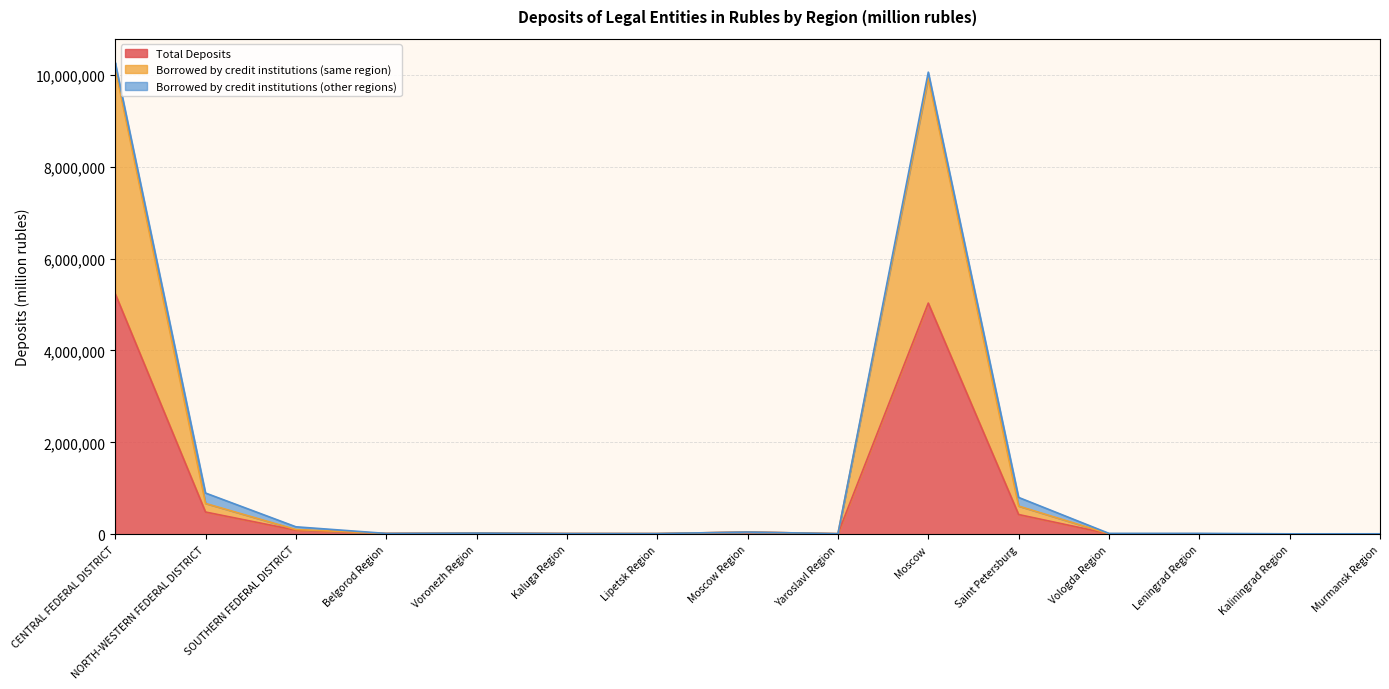

At which label is Total Deposits closest to 2620935?

NORTH-WESTERN FEDERAL DISTRICT